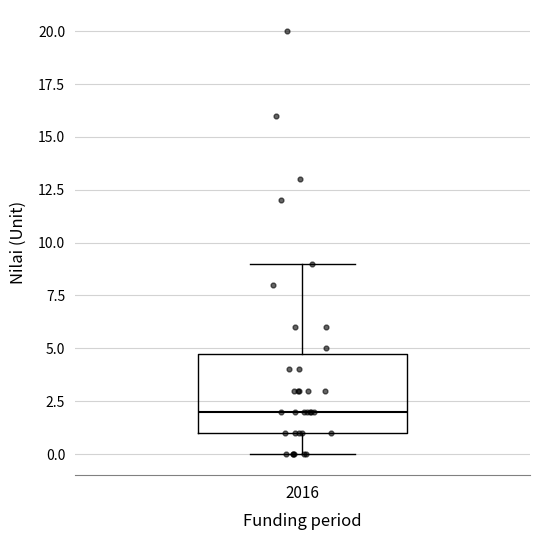

Read this box plot against the y-axis: the position of the median line, the range covered by the box, and the ends of both whiskers. The values are not printed on the chart, so give them approximately, as read against the axis.

median 2, box 1 to 5, whiskers 0 to 9